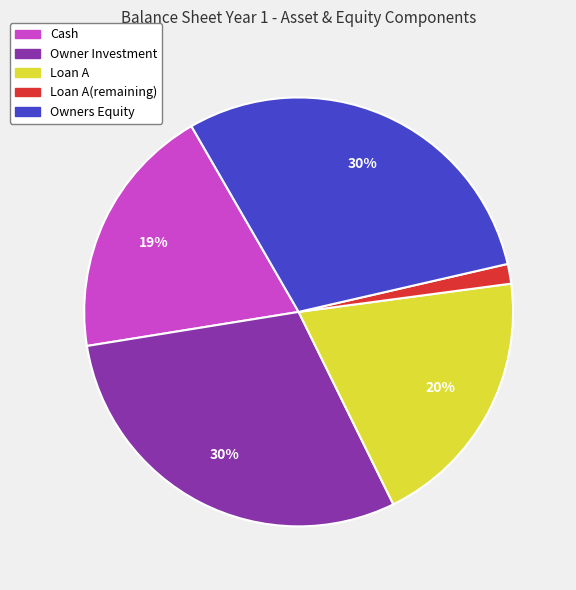

Is the sum of Loan A and Cash greater than half?

No